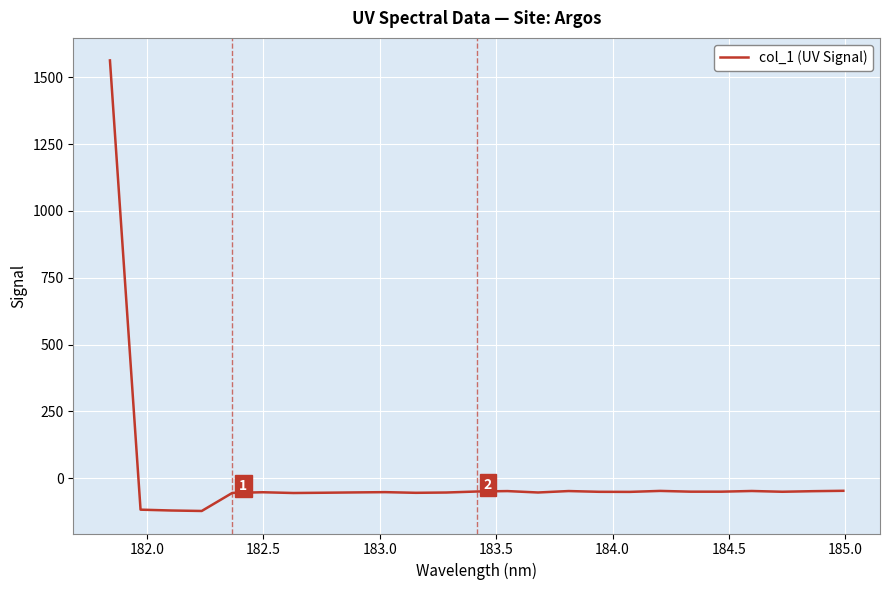

What is the greatest value displayed?

1563.7